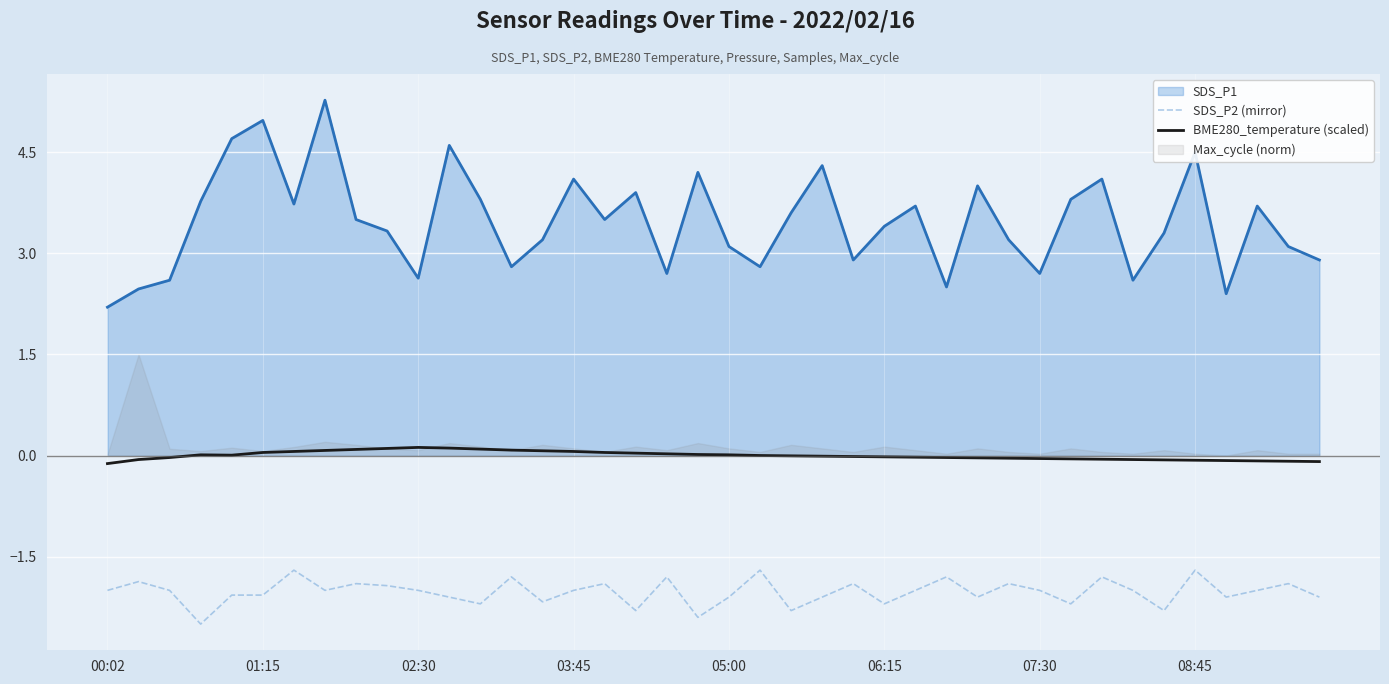

What is the highest value of the SDS_P2 (mirror) series?

-1.7